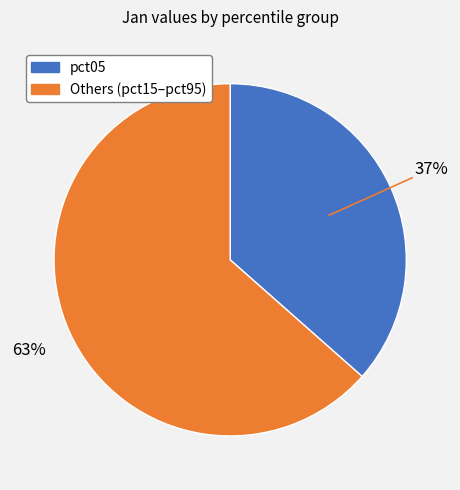

Is there any slice that represents more than half of the pie?

Yes